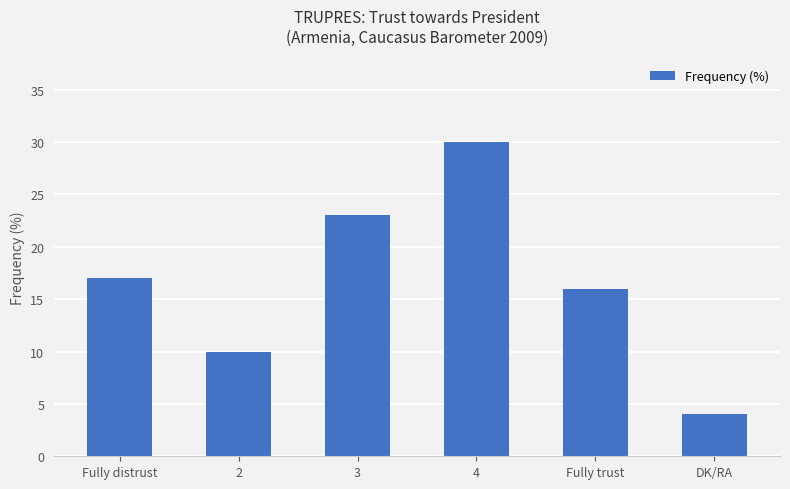

What is the greatest value displayed?

30